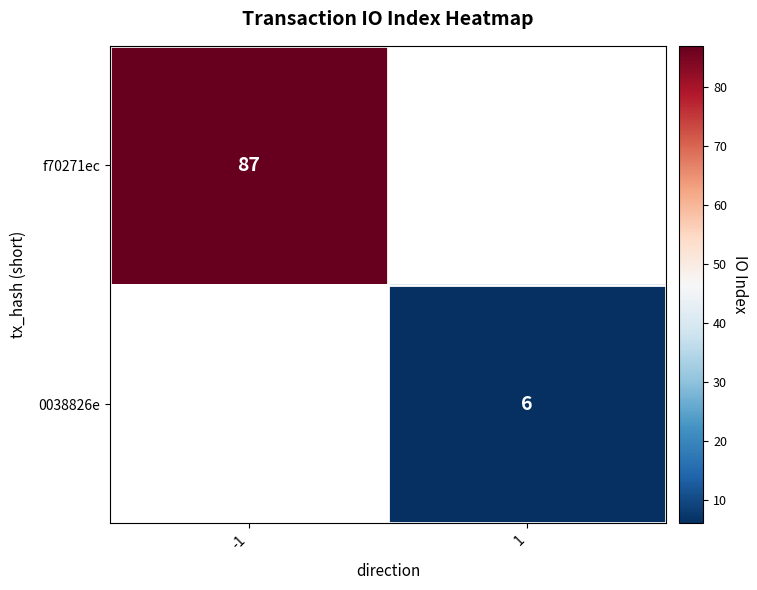

The f70271ec series shows 87 at -1. True or false?

True